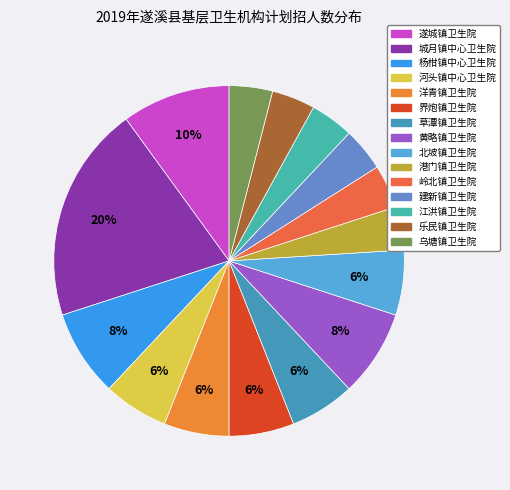

To the nearest percent, what portion does 遂城镇卫生院 represent?

10%